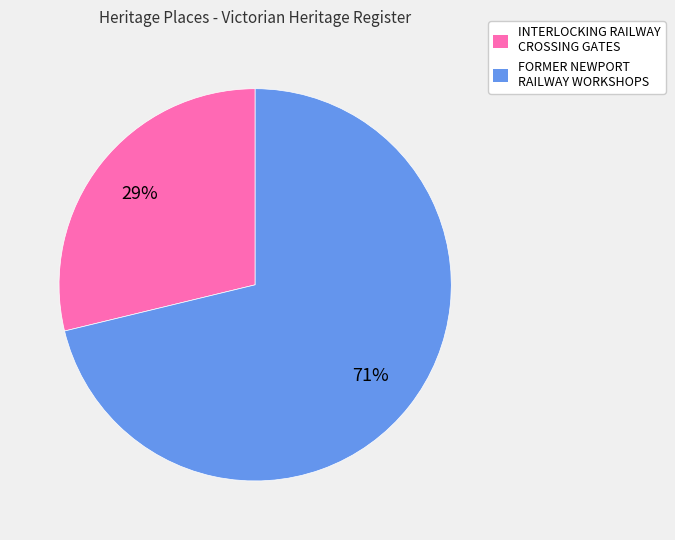

Is there any slice that represents more than half of the pie?

Yes